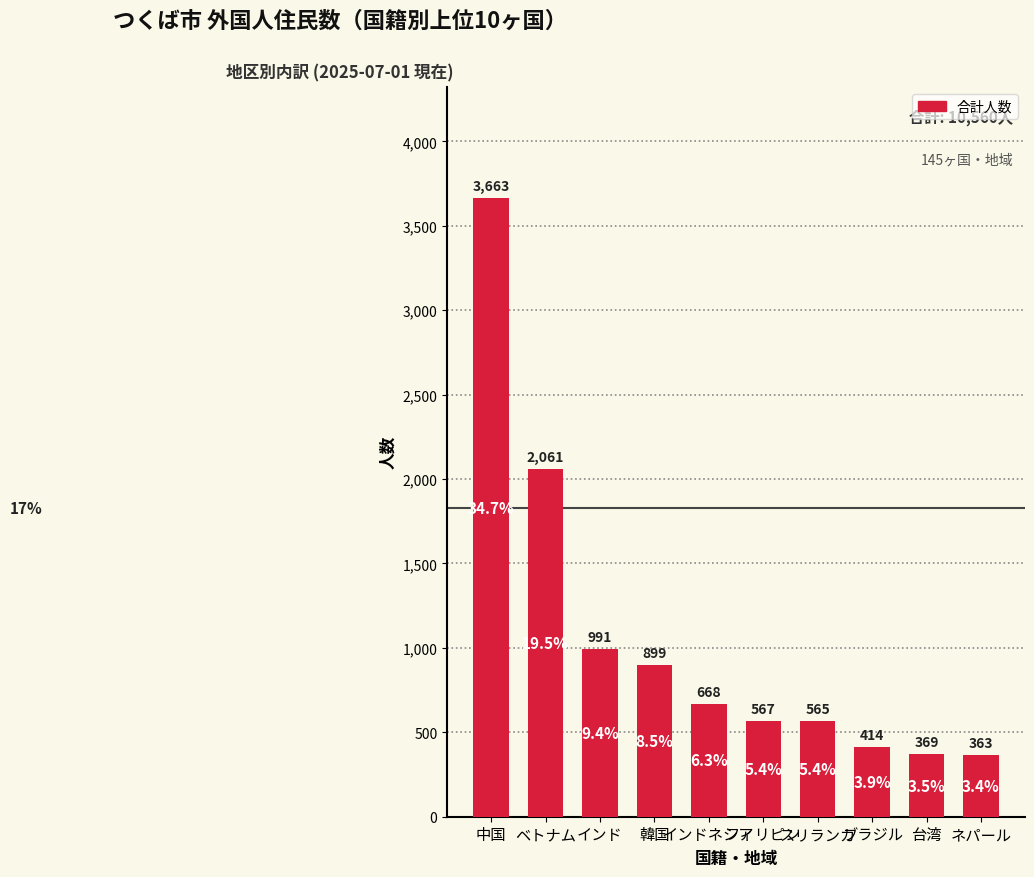

List the labels in order of value, smallest first.

ネパール, 台湾, ブラジル, スリランカ, フィリピン, インドネシア, 韓国, インド, ベトナム, 中国